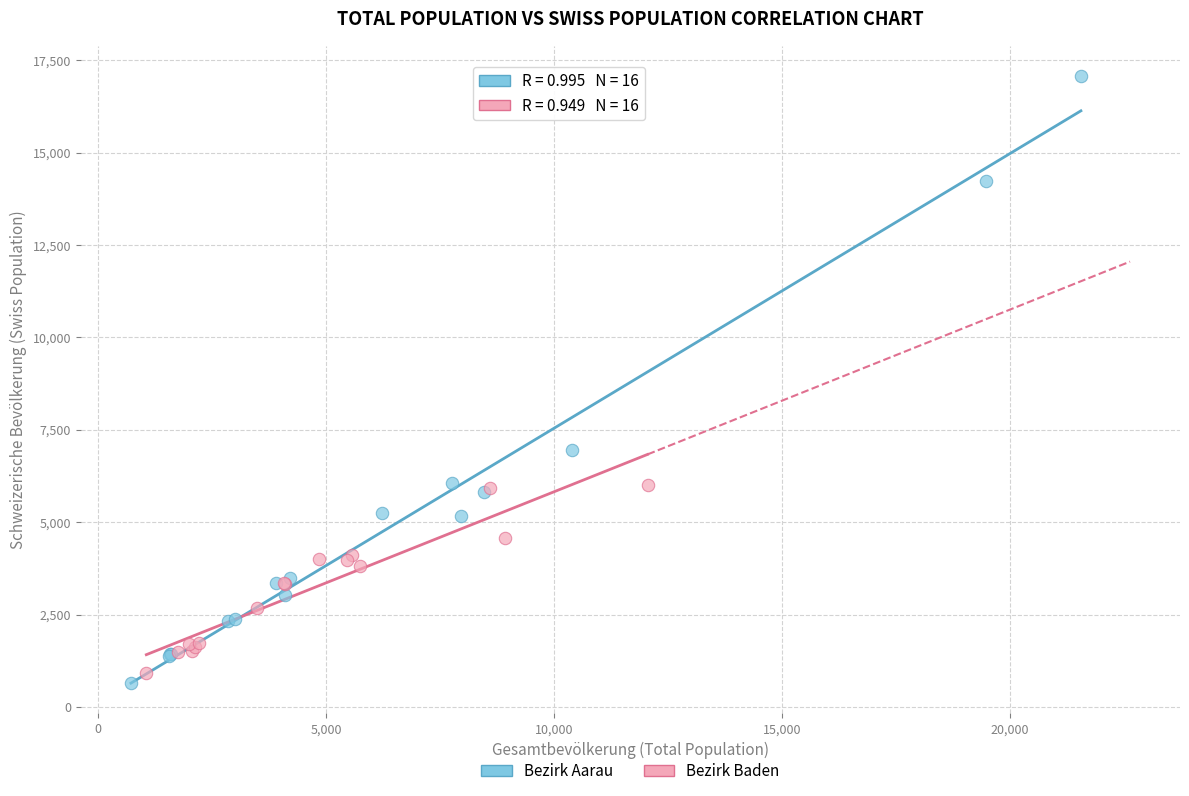

Which series has the widest spread of Y values?

Bezirk Aarau